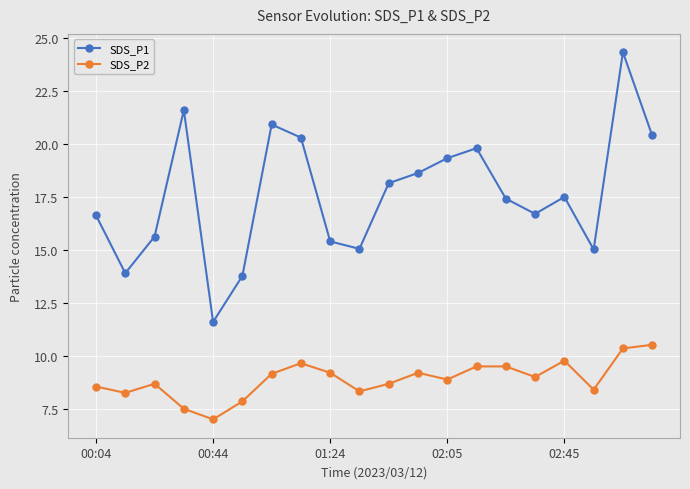

At how many categories does at least one series exceed 14?

17